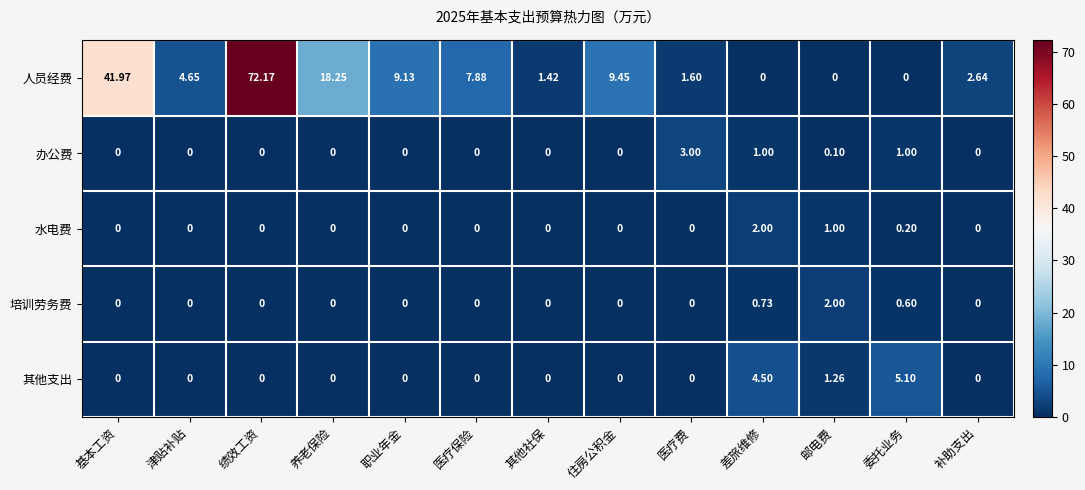

Where is 水电费 nearest to the value 1?

邮电费